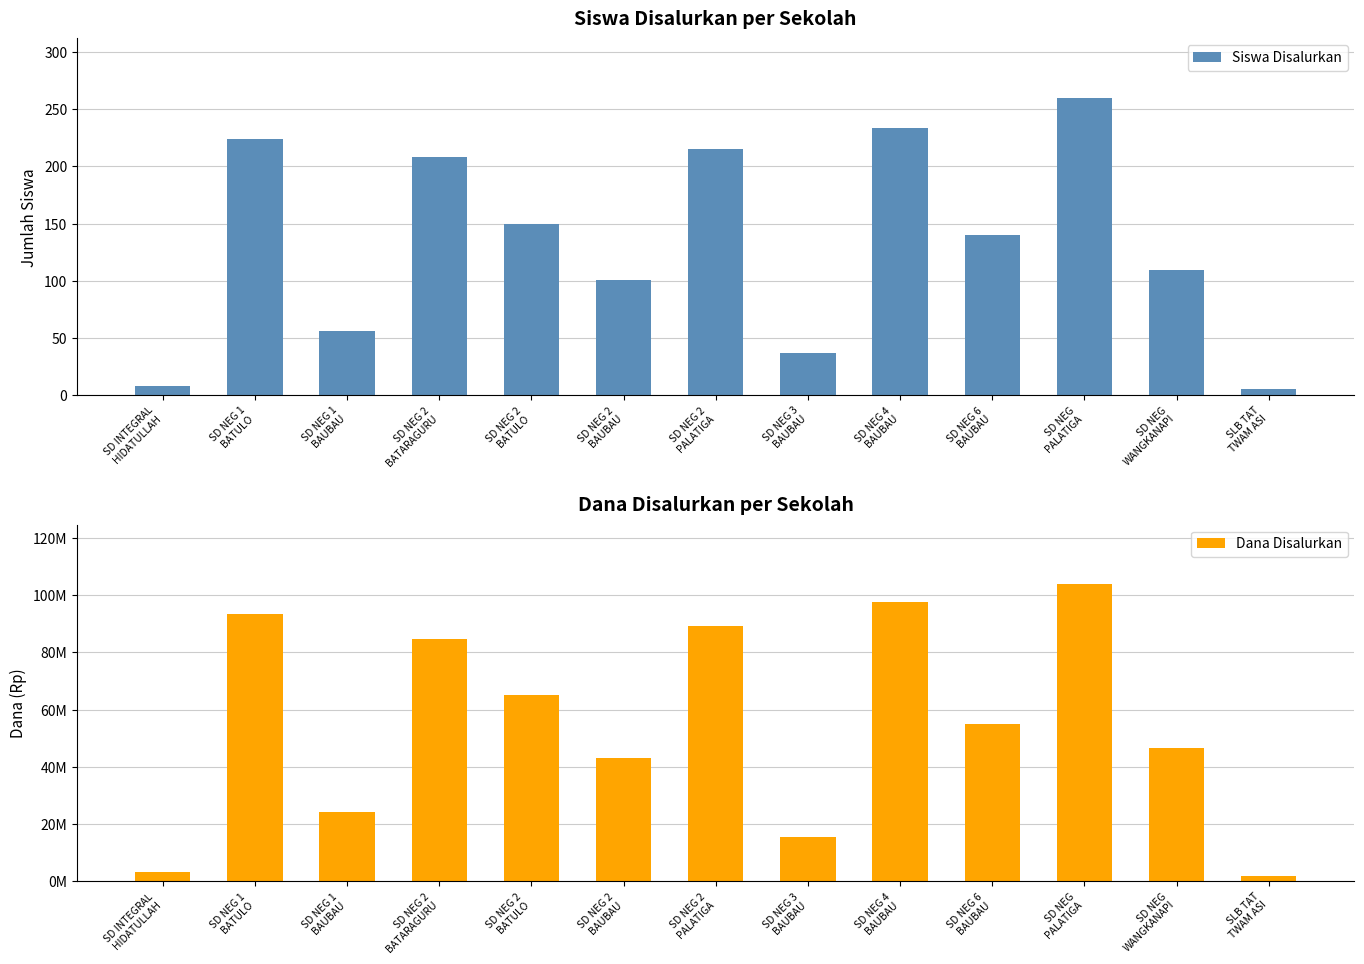

Rank the series by their average value, from highest to lowest.

Dana Disalurkan, Siswa Disalurkan